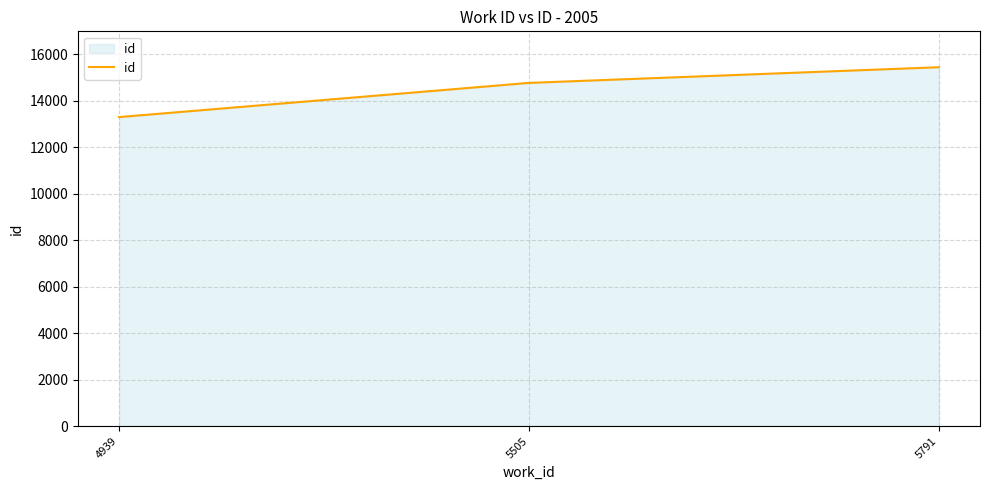

The value at 5791 is 20538. True or false?

False